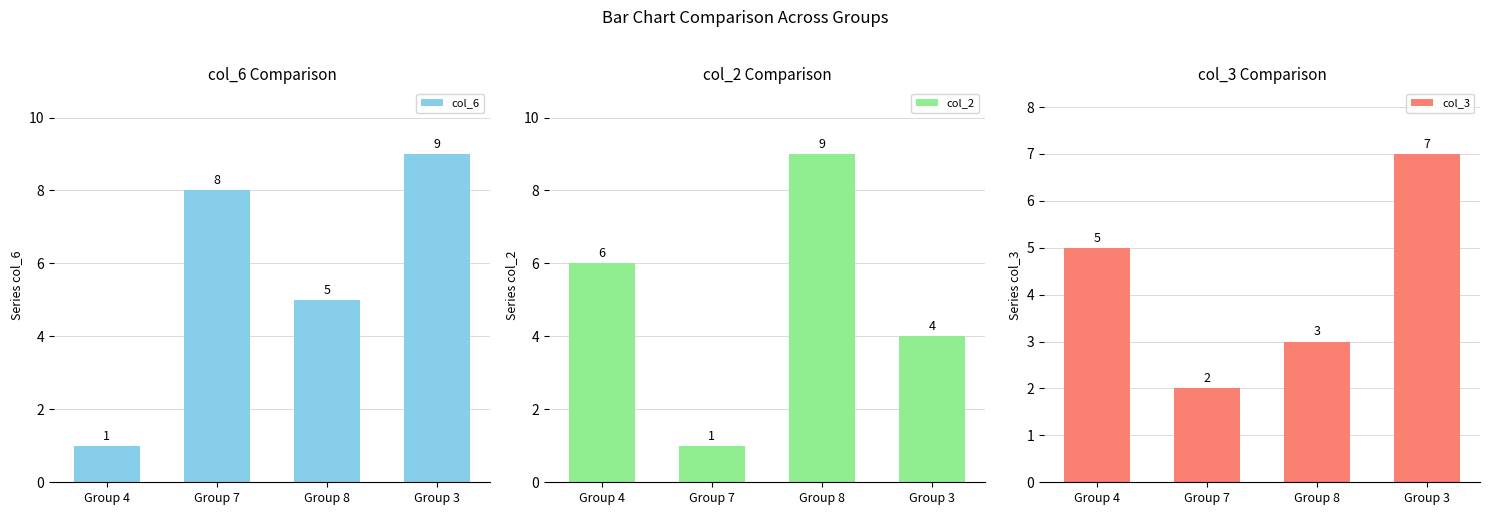

At how many categories does at least one series exceed 7?

3